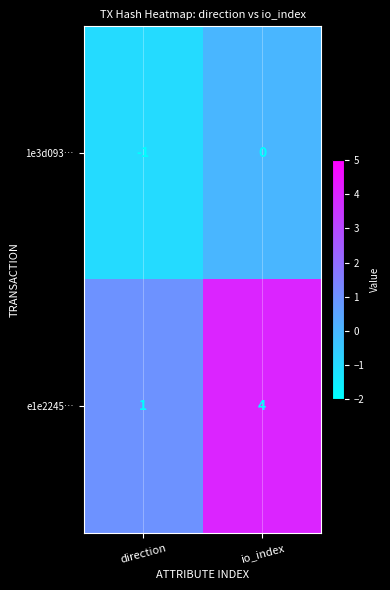

Which series has the largest total across all categories?

e1e2245…